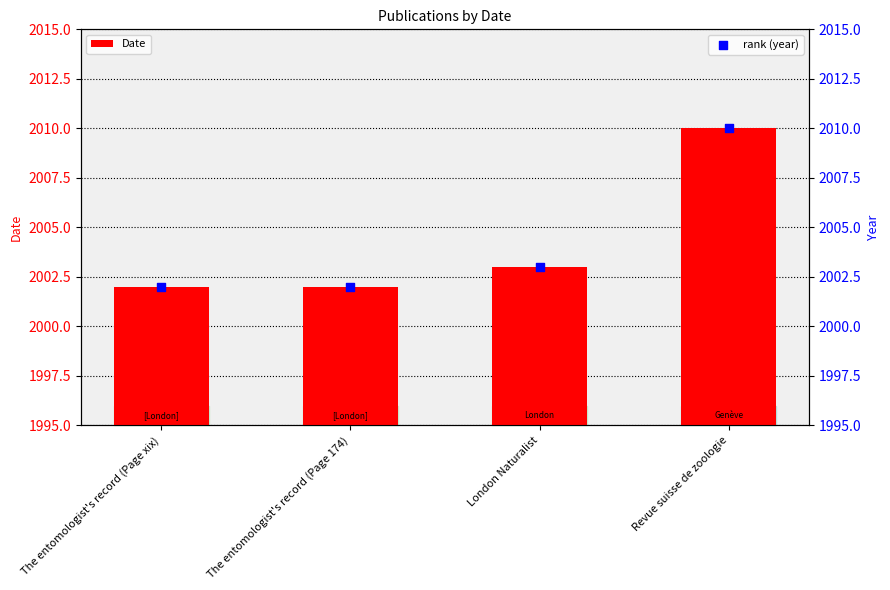

What is the total value across all series at London Naturalist?

4006